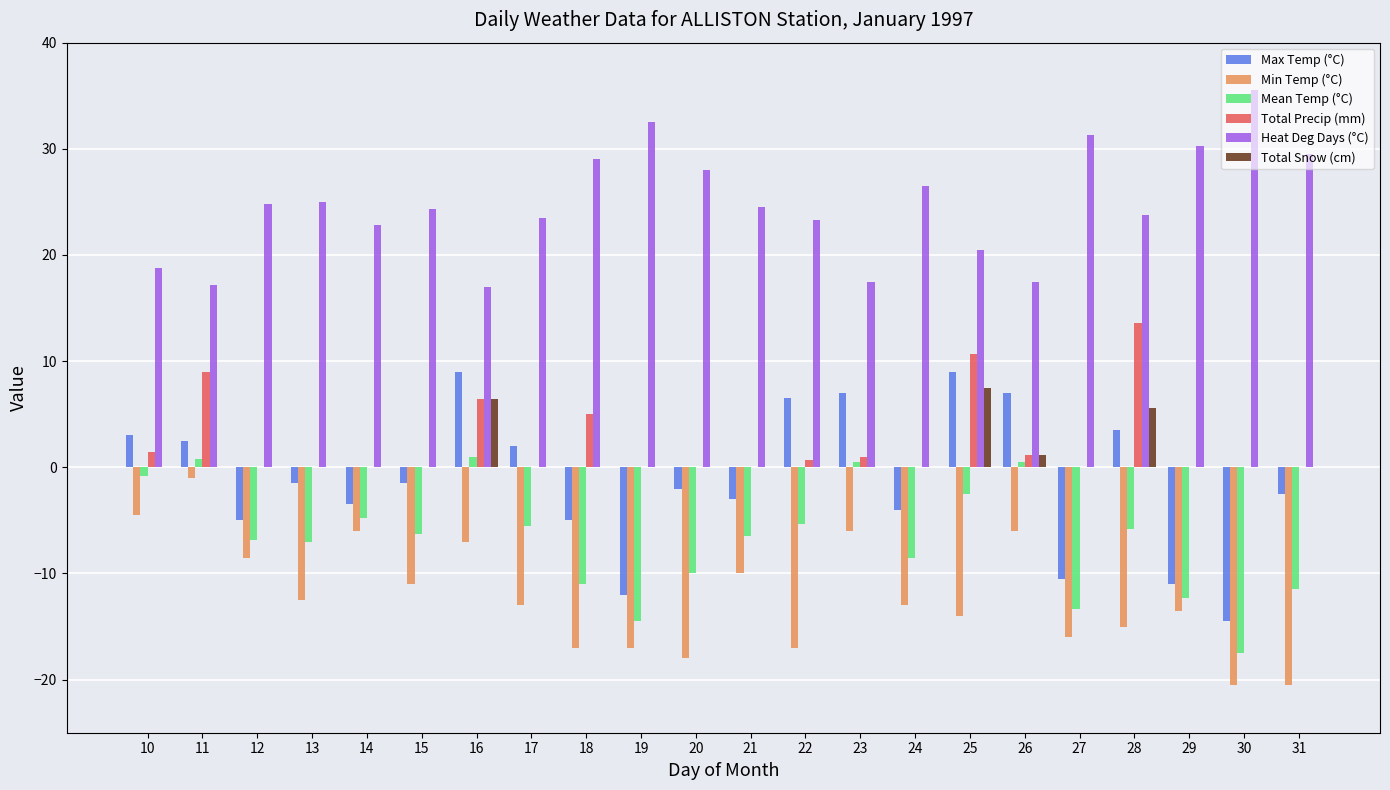

What is the sum of all Max Temp (°C) values?

-26.5